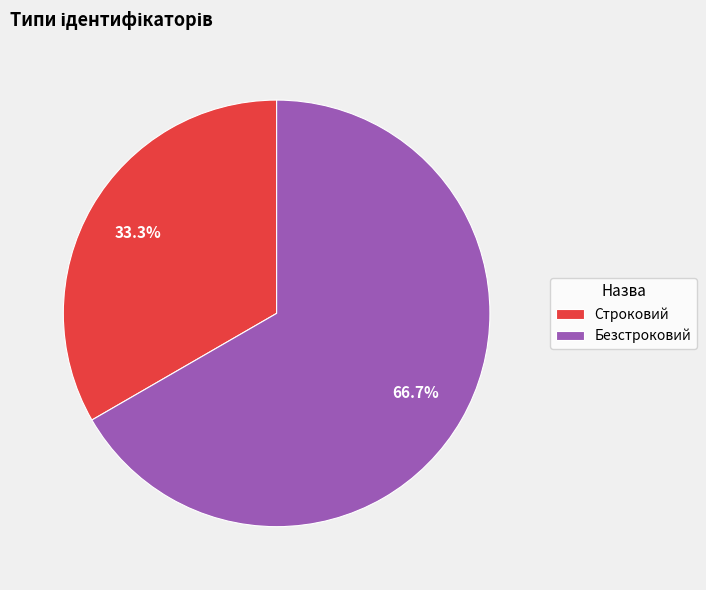

Count the number of slices in the pie.

2